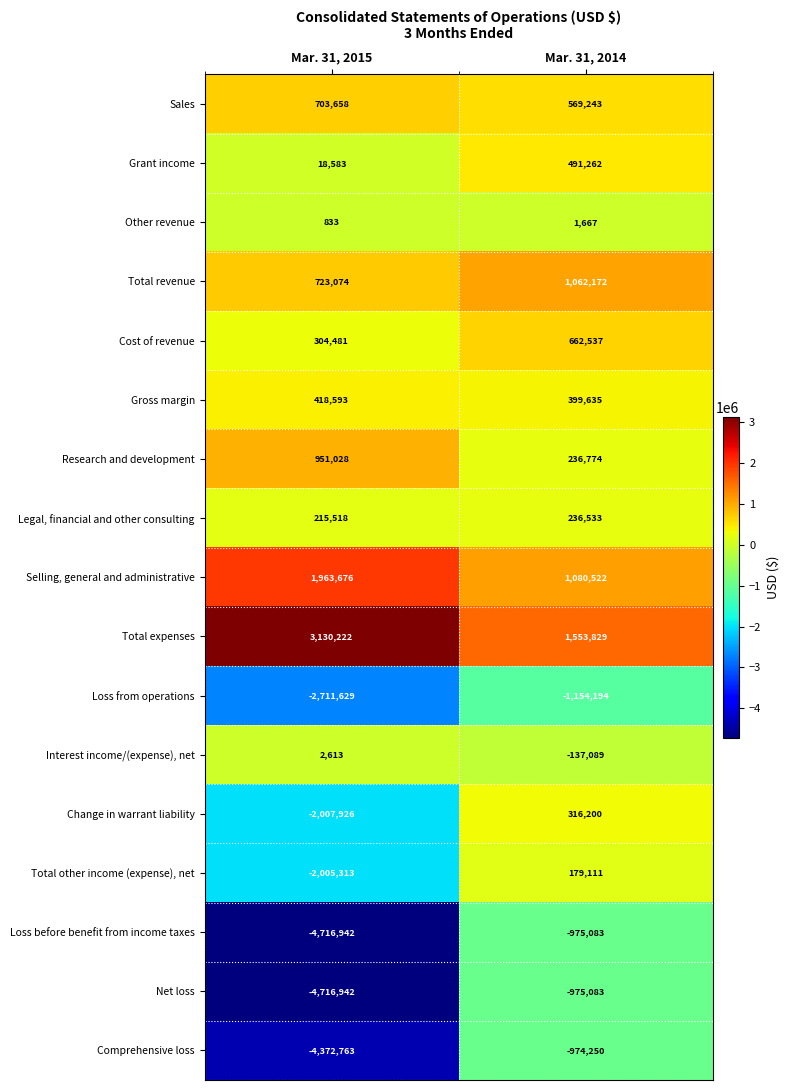

At which label does Total expenses reach its peak?

Mar. 31, 2015